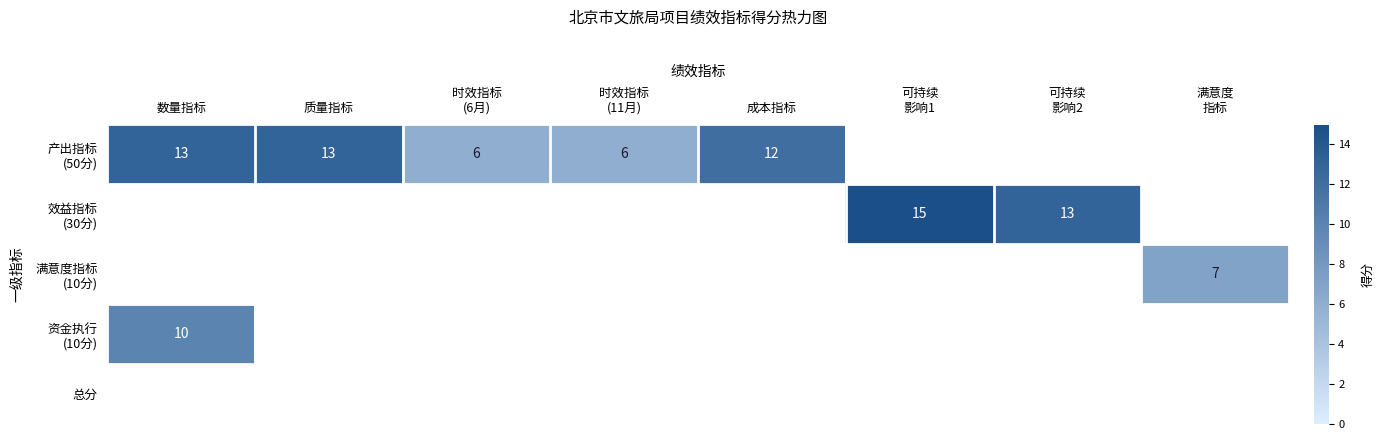

Between 时效指标 (6月) and 时效指标 (11月), which series saw the biggest shift?

产出指标 (50分)